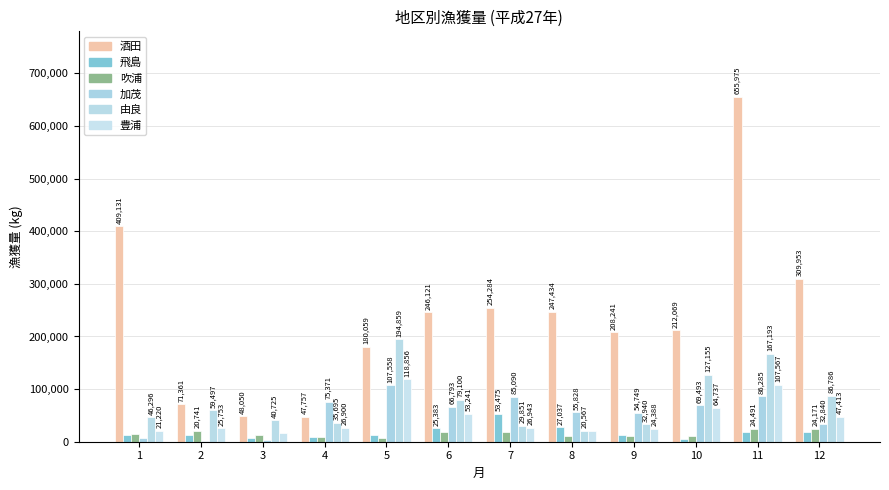

Count the number of categories in the chart.

12